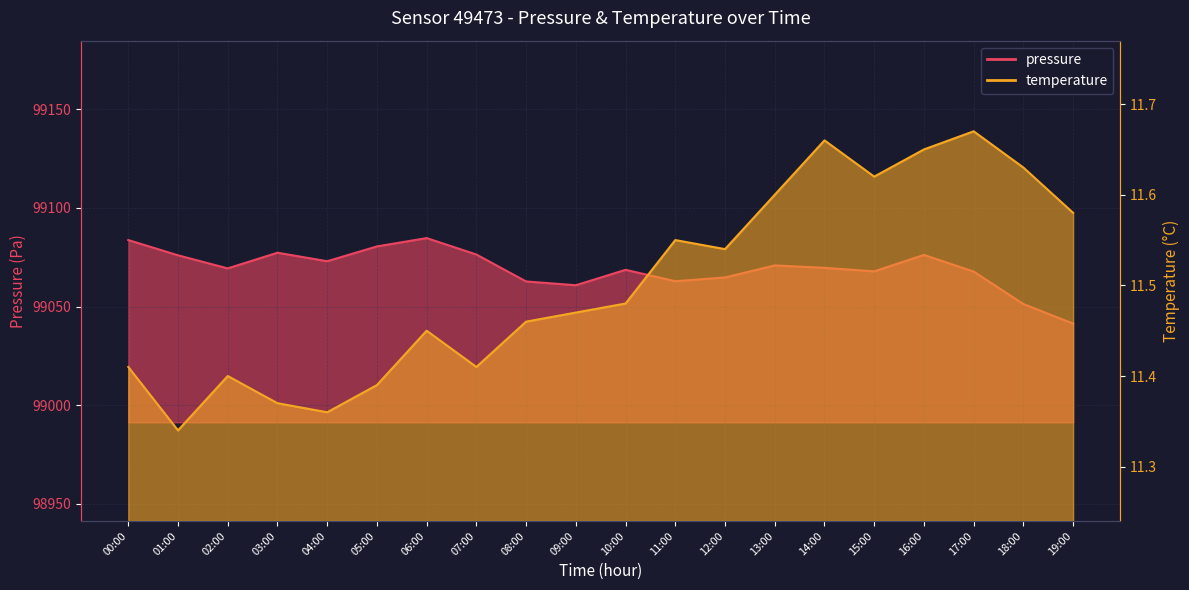

What position from the left is 06:00?

7